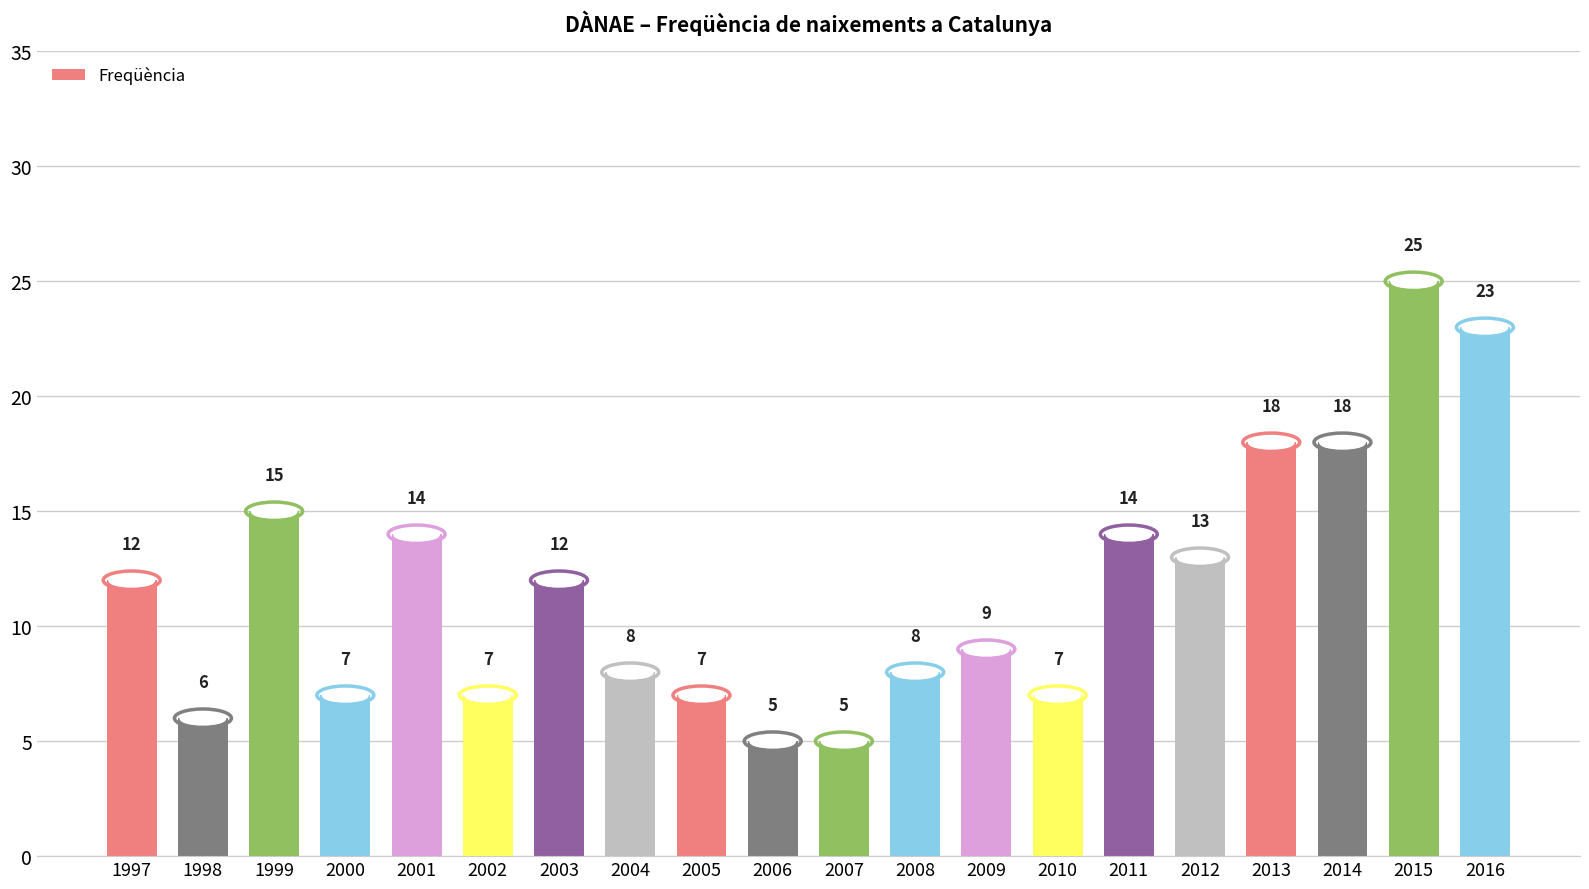

What is the value of the 10th bar from the left?

5